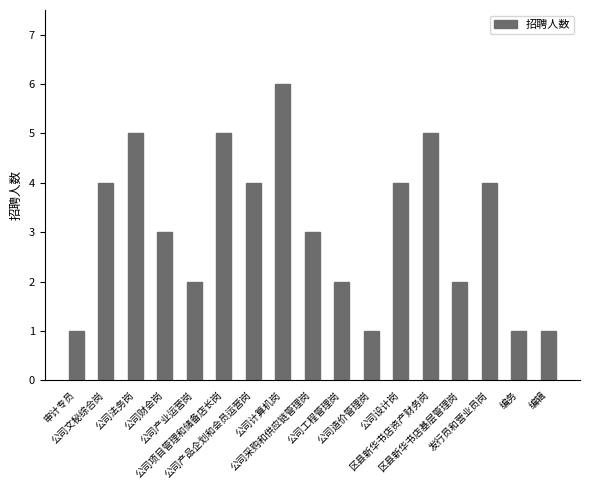

What is the value of the 13th bar from the left?

5